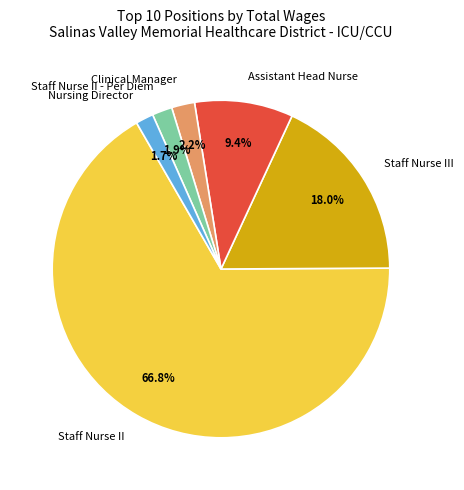

Is the sum of Assistant Head Nurse and Staff Nurse II greater than half?

Yes